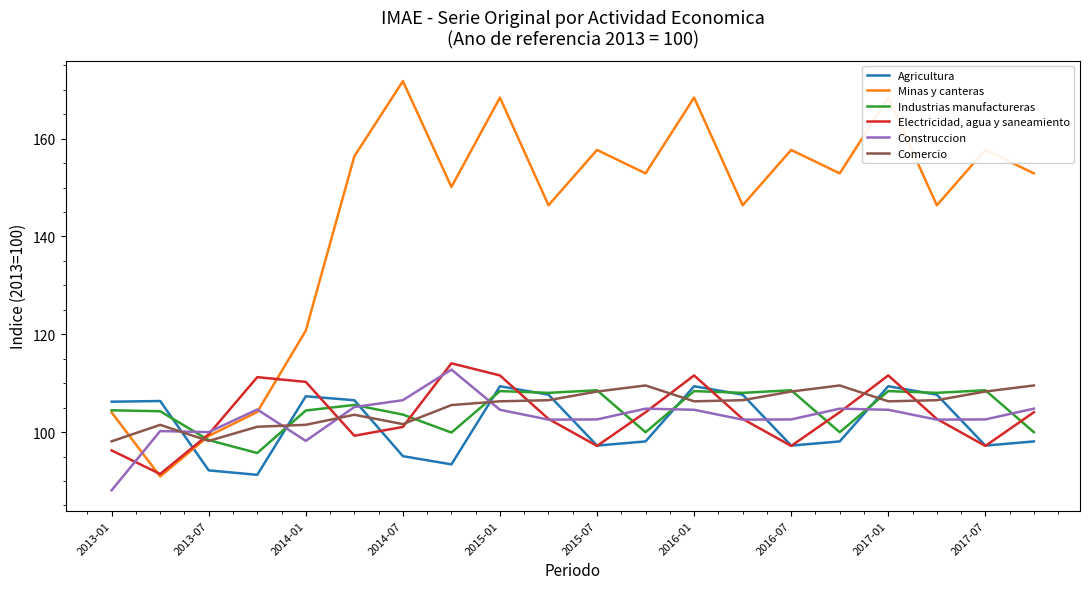

How many intersections are there between Minas y canteras and Comercio?

2